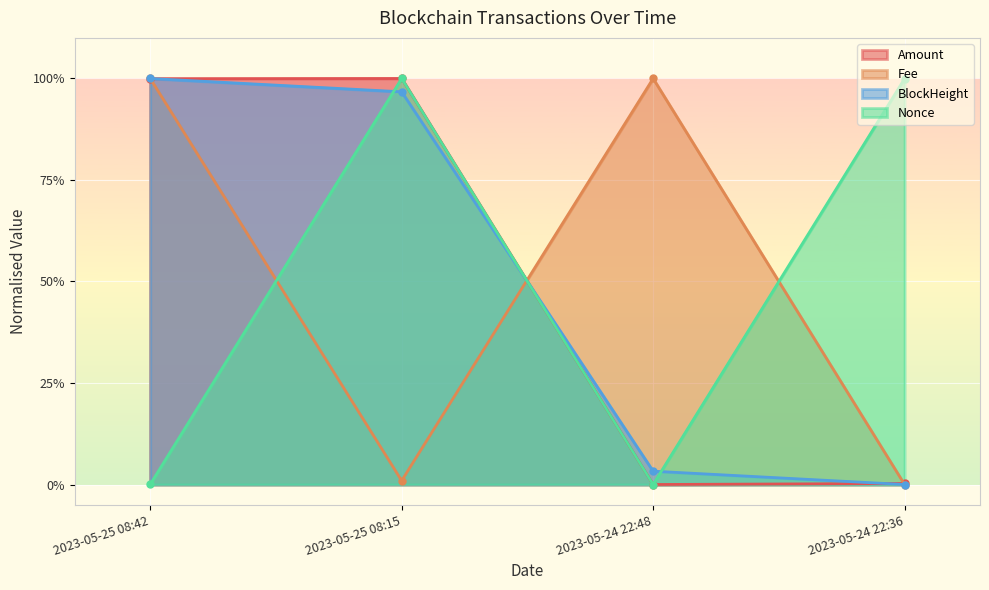

Between 2023-05-25 08:42 and 2023-05-24 22:36, which is larger?

2023-05-25 08:42